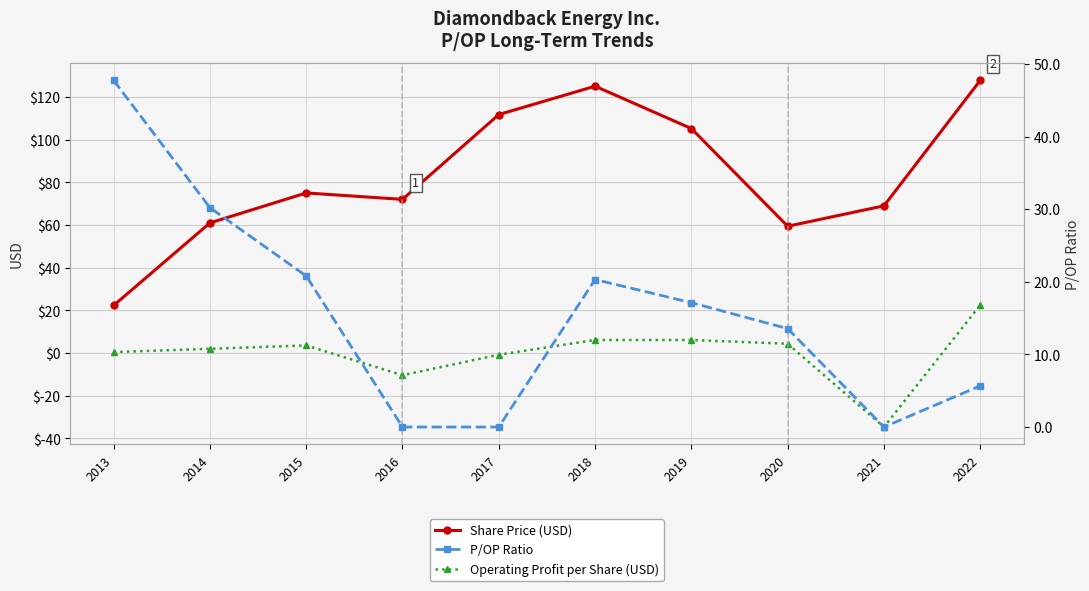

At which category does the chart reach its minimum across all series?

2021